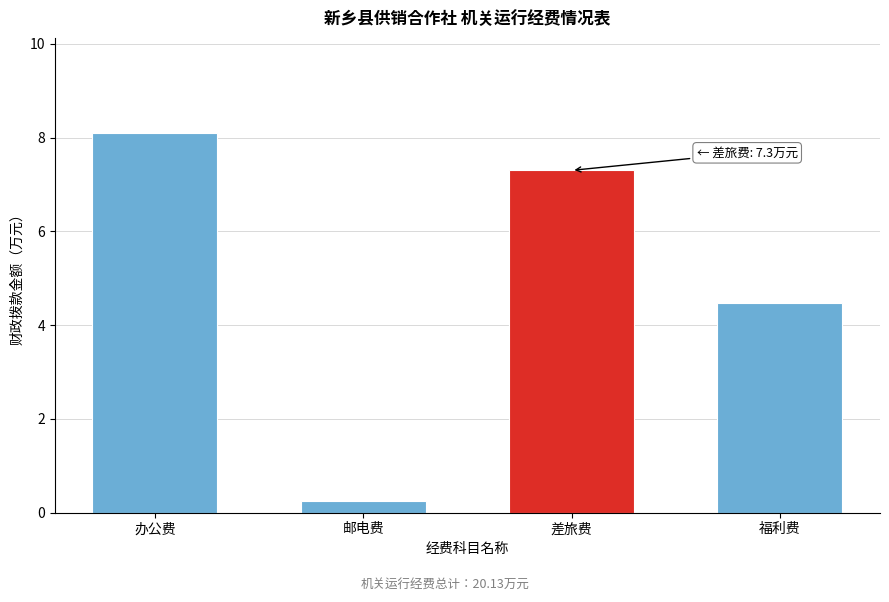

Reading left to right, extract all data points from this chart.

办公费=8.1	邮电费=0.3	差旅费=7.3	福利费=4.5